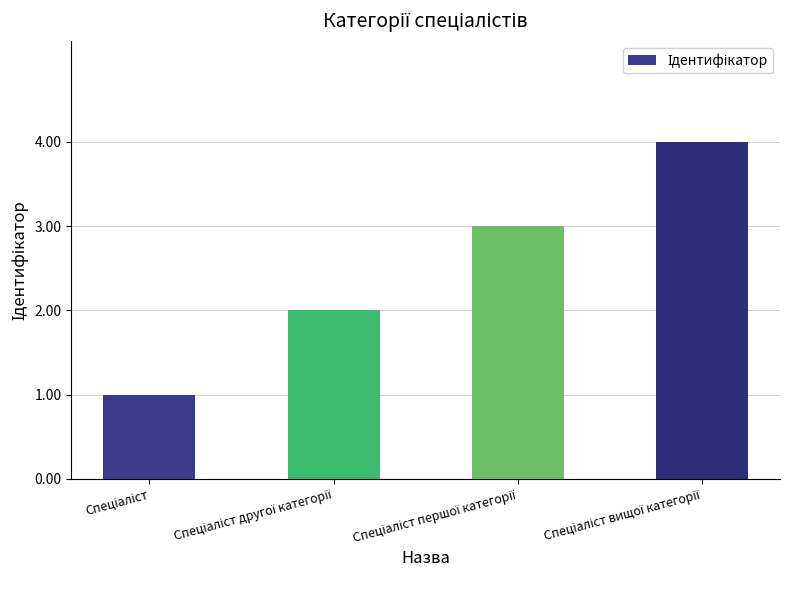

What is the greatest value displayed?

4